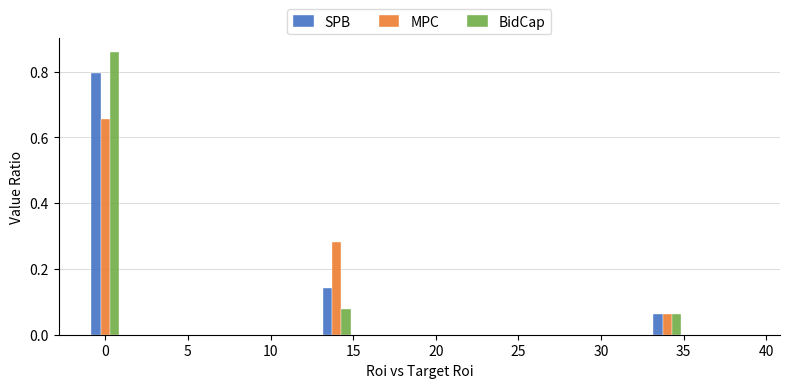

What is the height of the SPB bar covering 13 to 15 on the x-axis? The values are not printed on the chart, so give them approximately, as read against the axis.

0.14